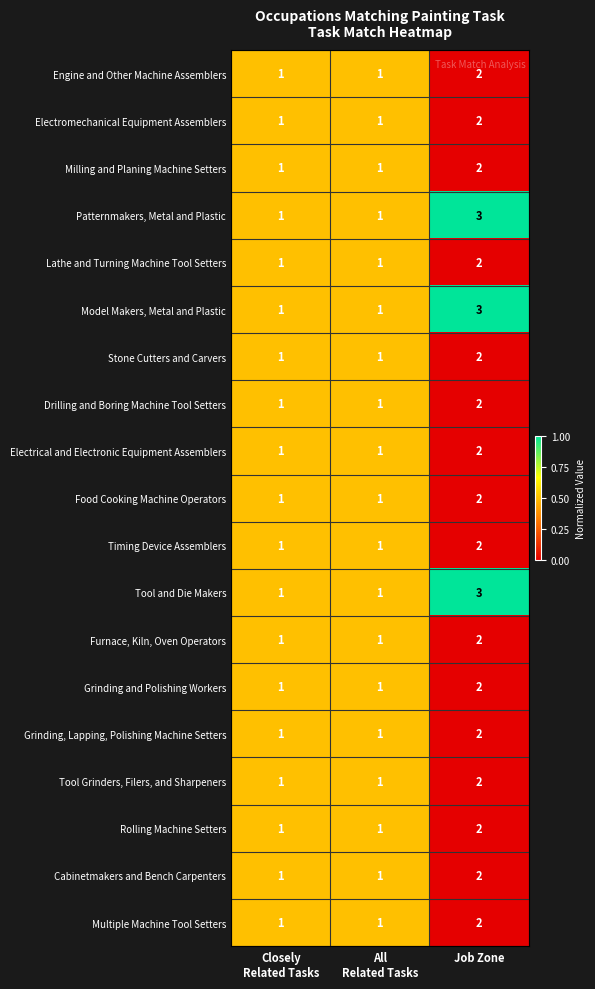

The value of Food Cooking Machine Operators at Job Zone is 2. True or false?

True